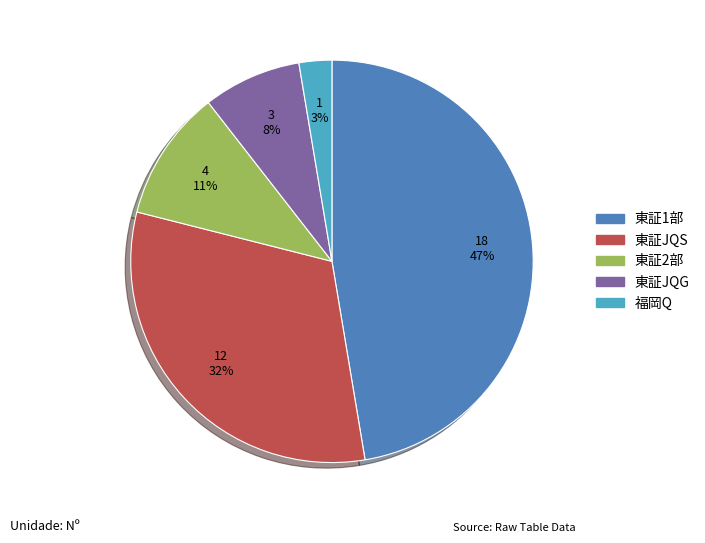

How many slices are in this pie chart?

5